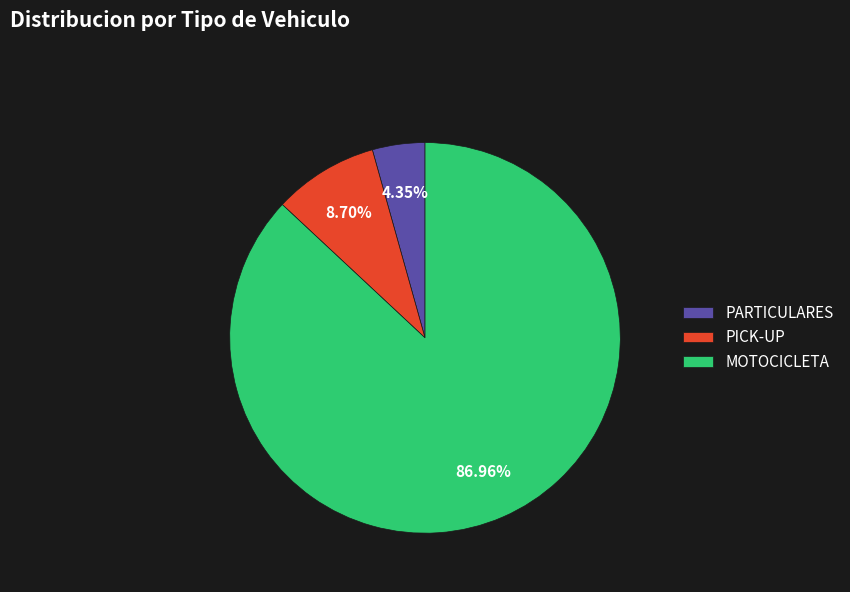

What percentage is NOT represented by PICK-UP?

91.3%